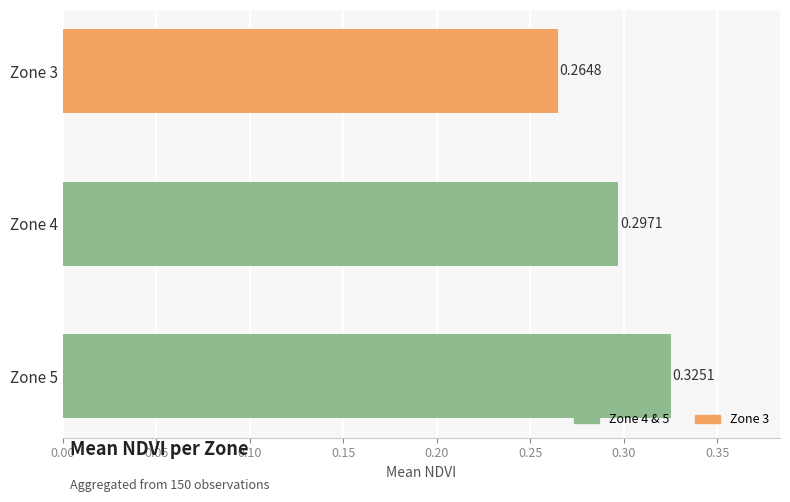

How many series are shown in this chart?

1